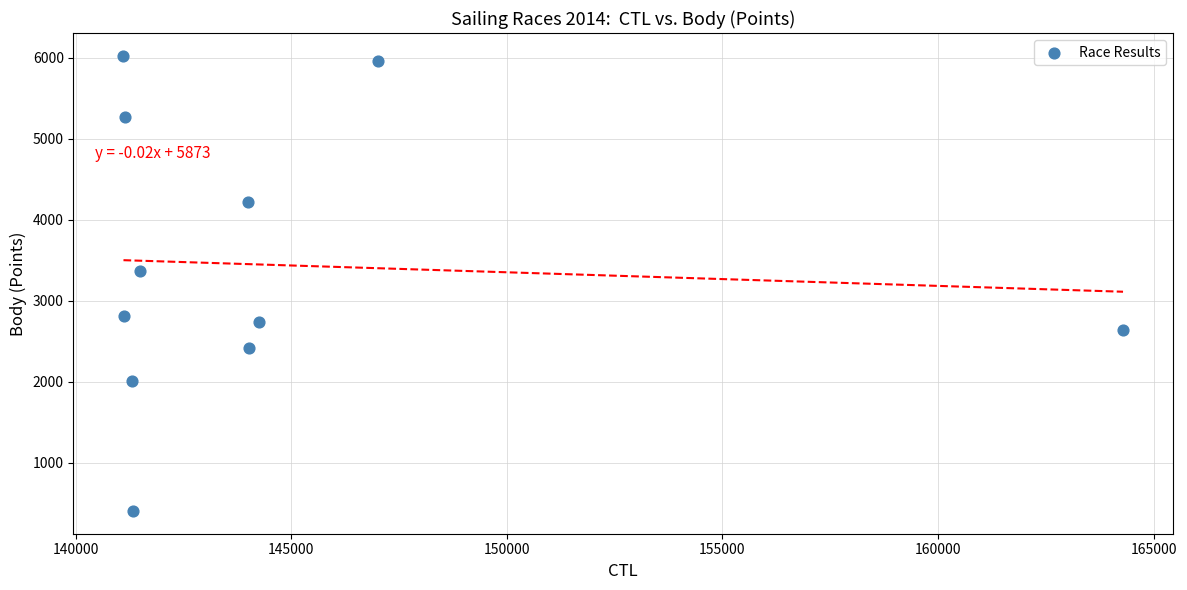

What is the average Y value?

3441